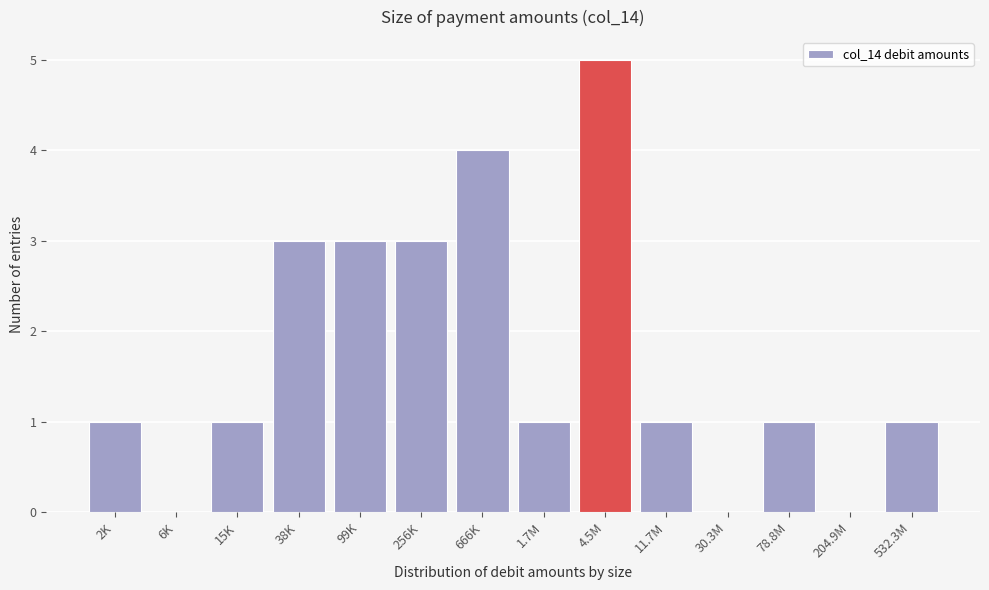

Reading left to right, list all the values displayed in this chart.

2K=1	6K=0	15K=1	38K=3	99K=3	256K=3	666K=4	1.7M=1	4.5M=5	11.7M=1	30.3M=0	78.8M=1	204.9M=0	532.3M=1